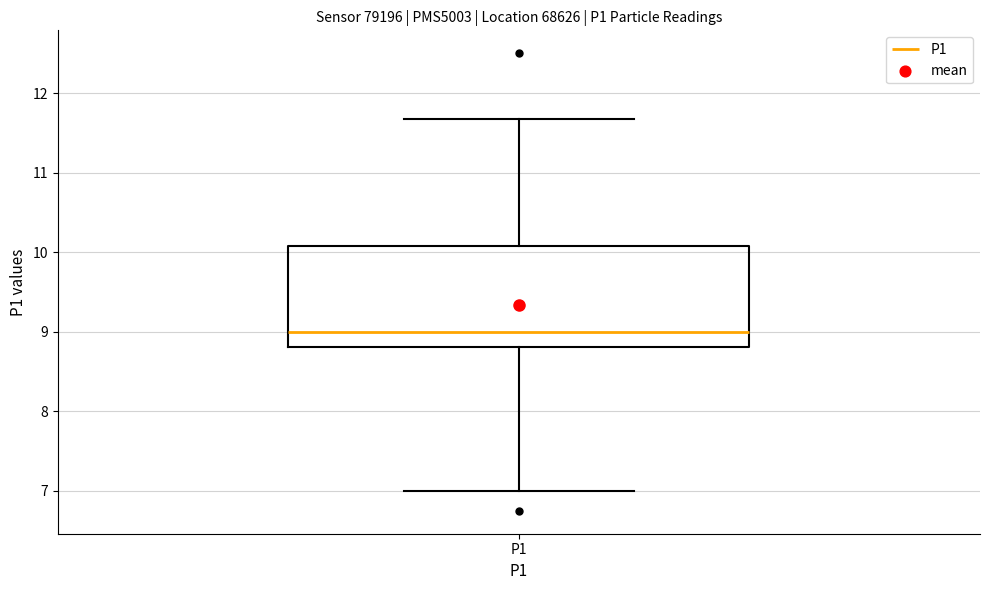

Read this box plot against the y-axis: the position of the median line, the range covered by the box, and the ends of both whiskers. The values are not printed on the chart, so give them approximately, as read against the axis.

median 9.0, box 8.8 to 10.1, whiskers 7.0 to 11.7